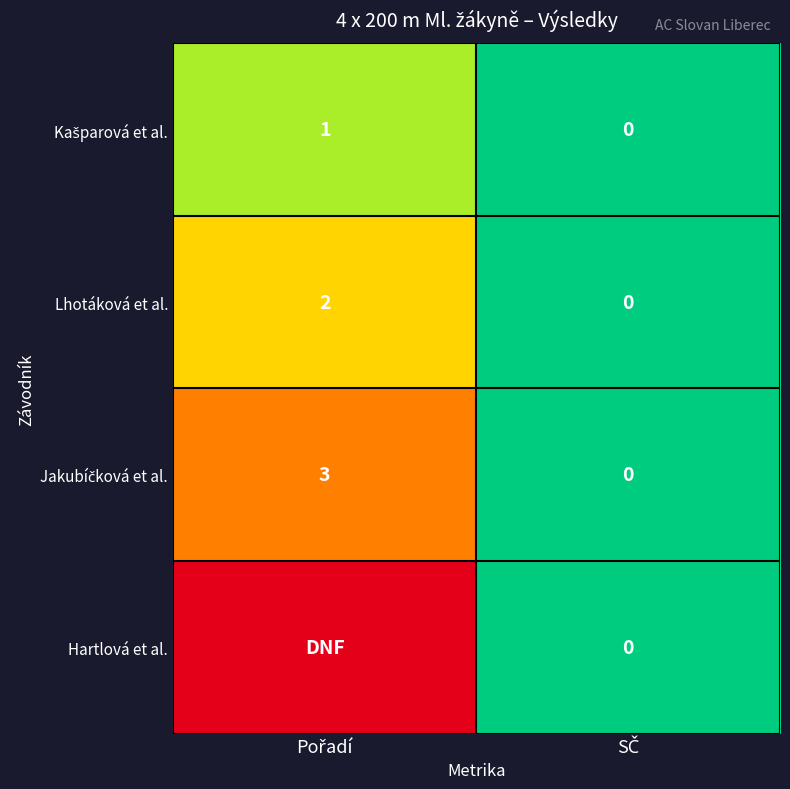

Which series changed the most between Pořadí and SČ?

Hartlová et al.